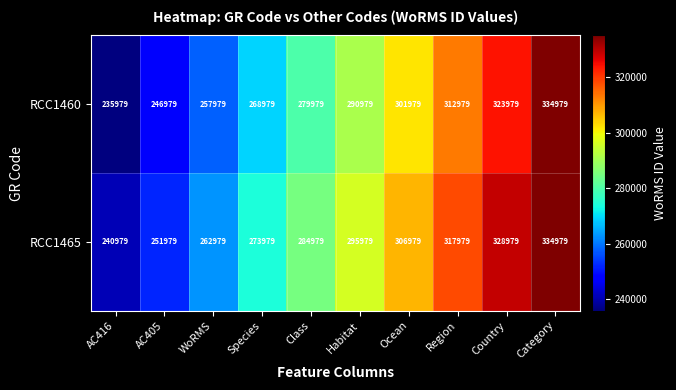

What is the total value across all series at Class?

564958